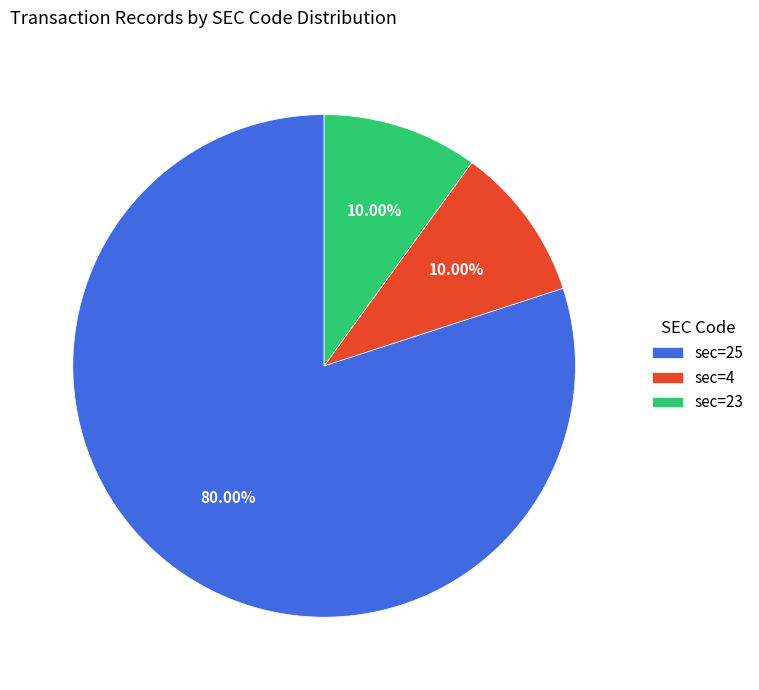

Which has a higher value, sec=25 or sec=4?

sec=25